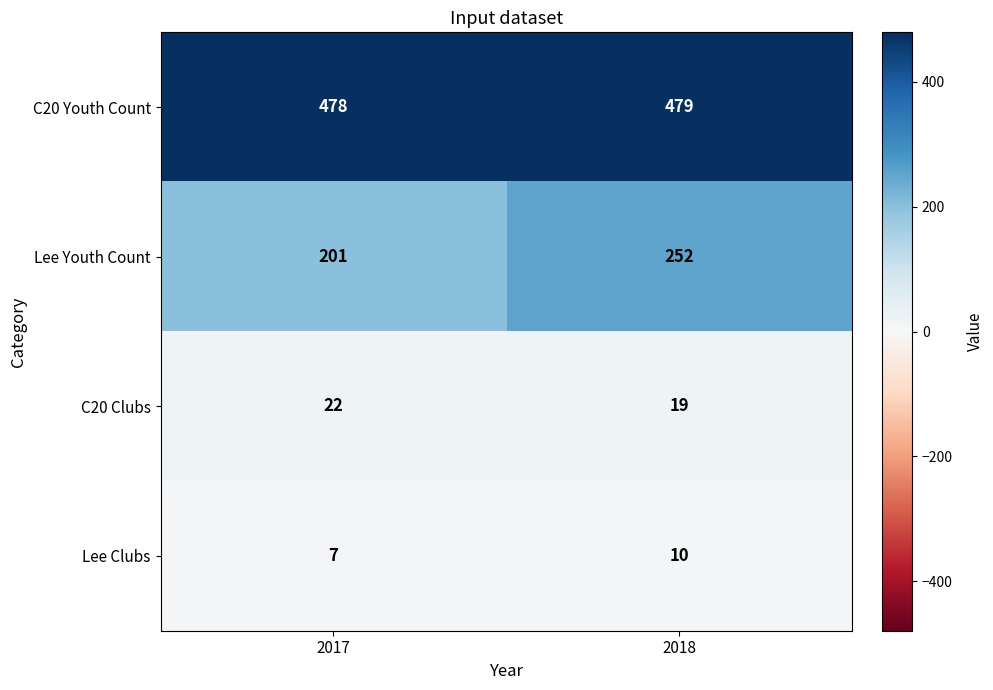

The Lee Youth Count series shows 120 at 2017. True or false?

False